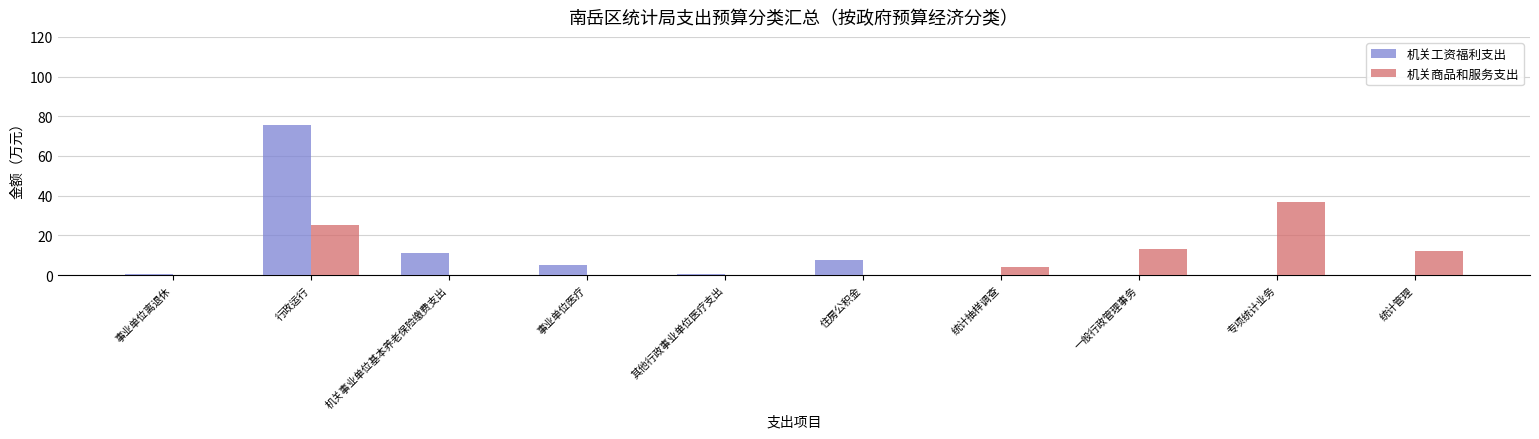

Which series has the largest range (max minus min)?

机关工资福利支出